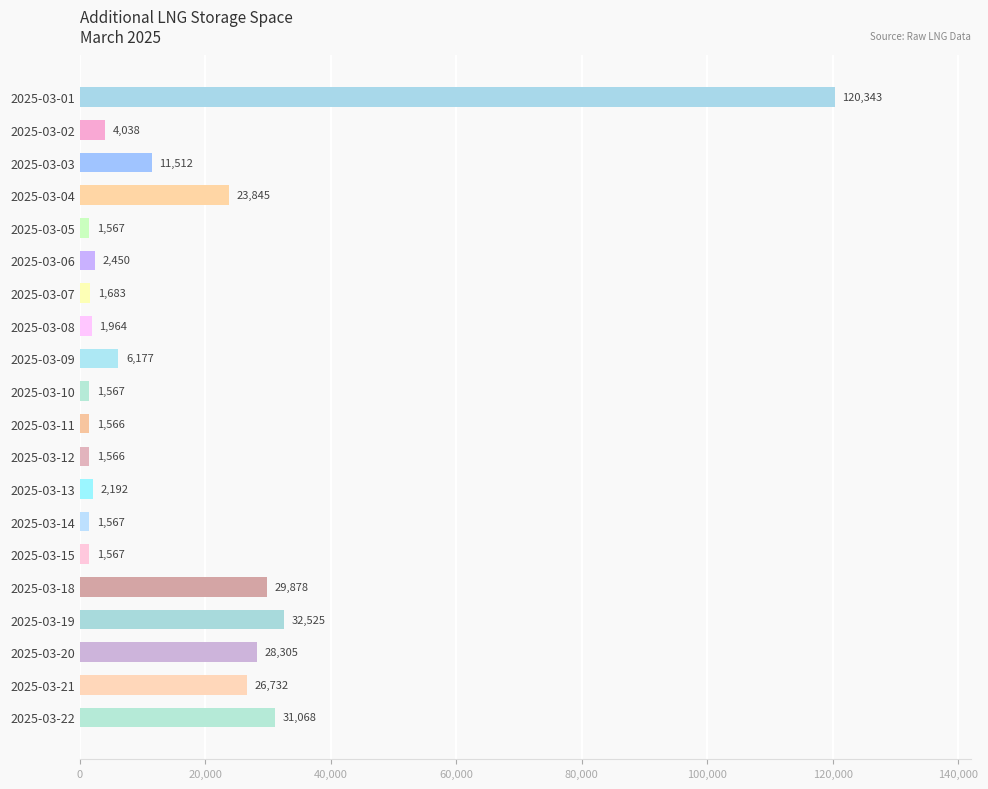

Reading bottom to top, list all the values displayed in this chart.

2025-03-22=31068	2025-03-21=26732	2025-03-20=28305	2025-03-19=32525	2025-03-18=29878	2025-03-15=1567	2025-03-14=1567	2025-03-13=2192	2025-03-12=1566	2025-03-11=1566	2025-03-10=1567	2025-03-09=6177	2025-03-08=1964	2025-03-07=1683	2025-03-06=2450	2025-03-05=1567	2025-03-04=23845	2025-03-03=11512	2025-03-02=4038	2025-03-01=120343